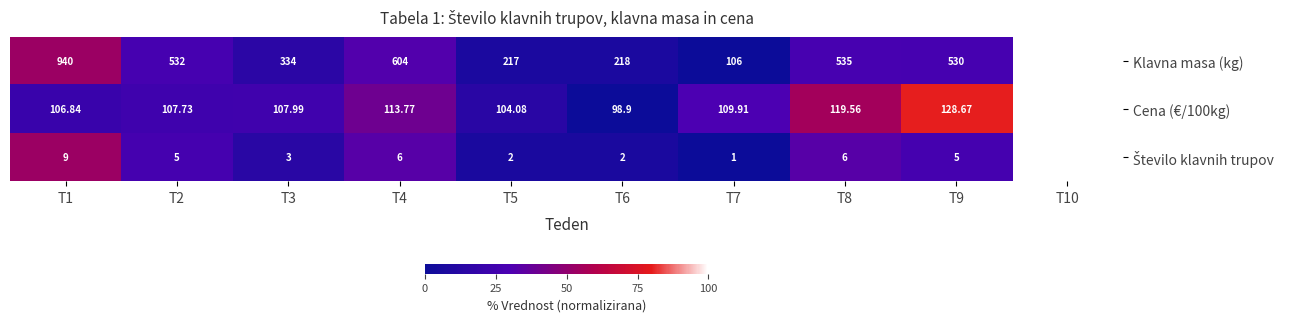

Which series changed the most between T4 and T5?

Klavna masa (kg)